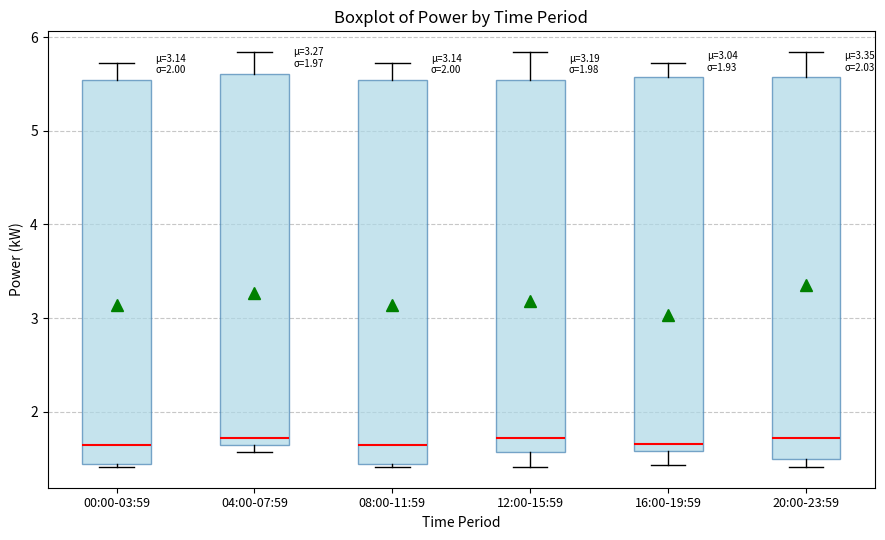

Reading left to right, transcribe this box plot: for each box, give where its median line is, the range the box spans, and where its two whiskers end, as read against the y-axis. The values are not printed on the chart, so give them approximately, as read against the axis.

00:00-03:59: median 1.6, box 1.4 to 5.5, whiskers 1.4 (just below the box's lower edge) to 5.7
04:00-07:59: median 1.7, box 1.6 to 5.6, whiskers 1.6 (just below the box's lower edge) to 5.8
08:00-11:59: median 1.6, box 1.4 to 5.5, whiskers 1.4 (just below the box's lower edge) to 5.7
12:00-15:59: median 1.7, box 1.6 to 5.5, whiskers 1.4 to 5.8
16:00-19:59: median 1.7, box 1.6 to 5.6, whiskers 1.4 to 5.7
20:00-23:59: median 1.7, box 1.5 to 5.6, whiskers 1.4 to 5.8